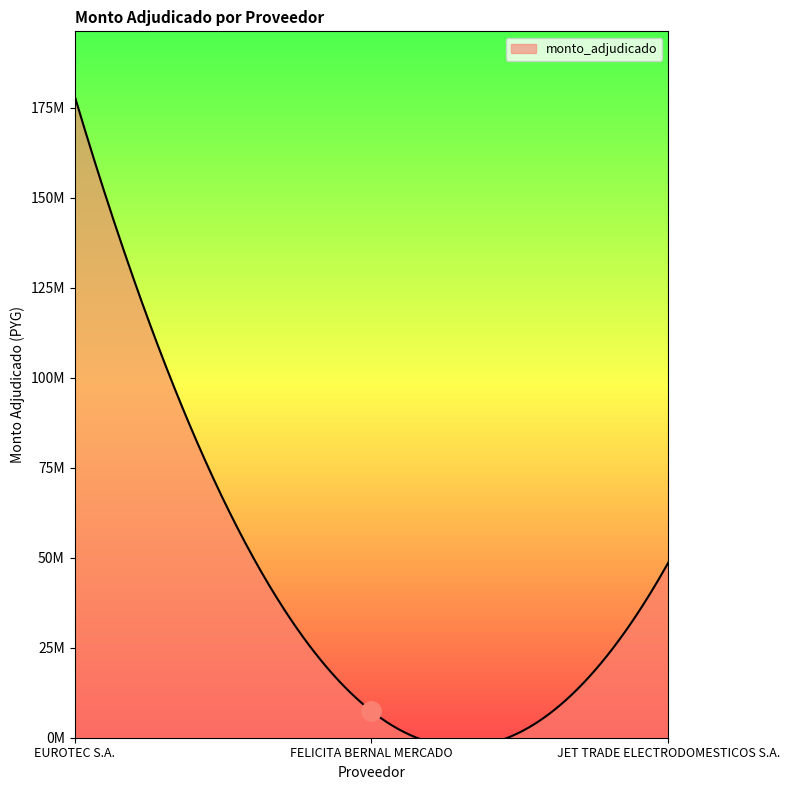

Rank the categories by value from lowest to highest.

FELICITA BERNAL MERCADO, JET TRADE ELECTRODOMESTICOS S.A., EUROTEC S.A.